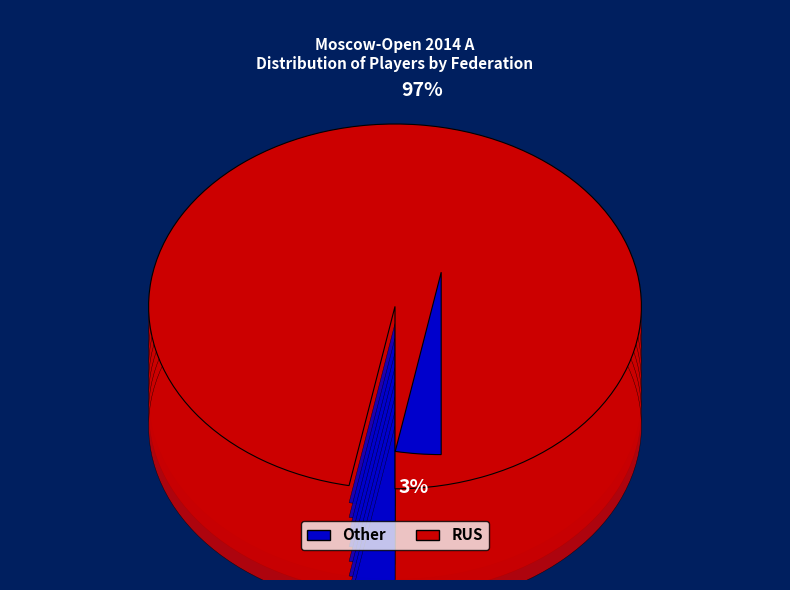

Is there any slice that represents more than half of the pie?

Yes